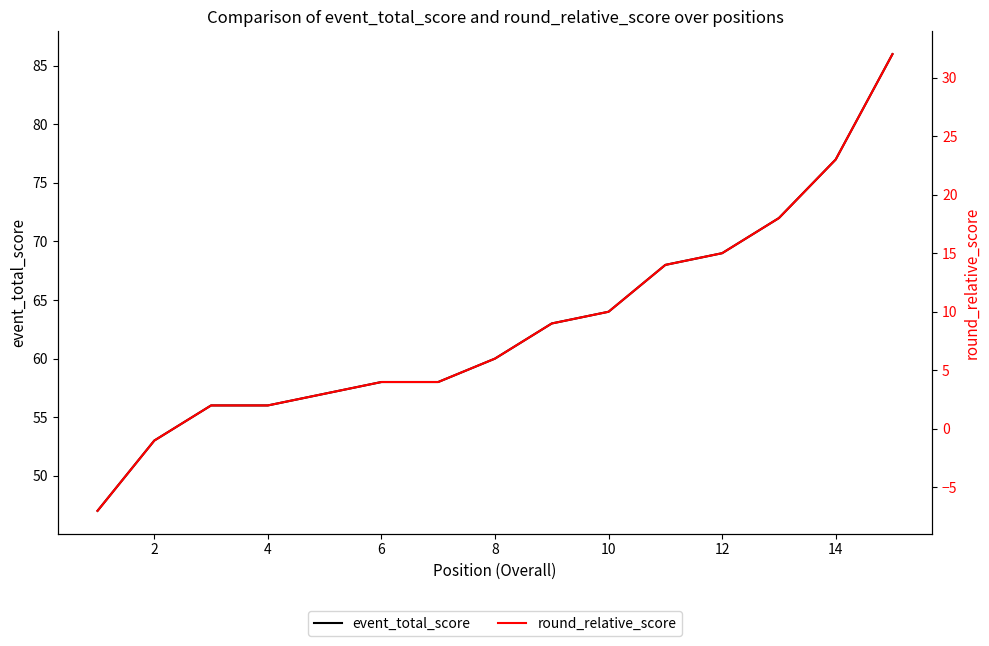

What is the maximum value shown in the chart?

86